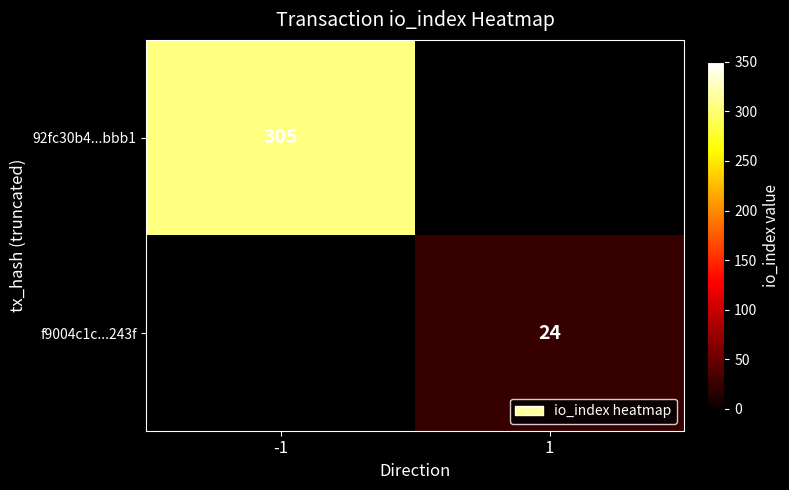

Which category has the lowest value across all series?

1